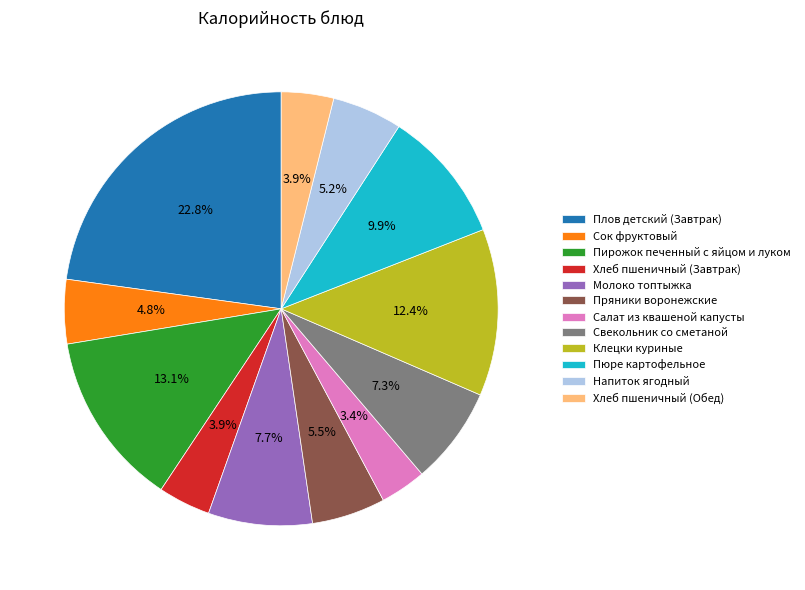

How many segments does this pie chart have?

12